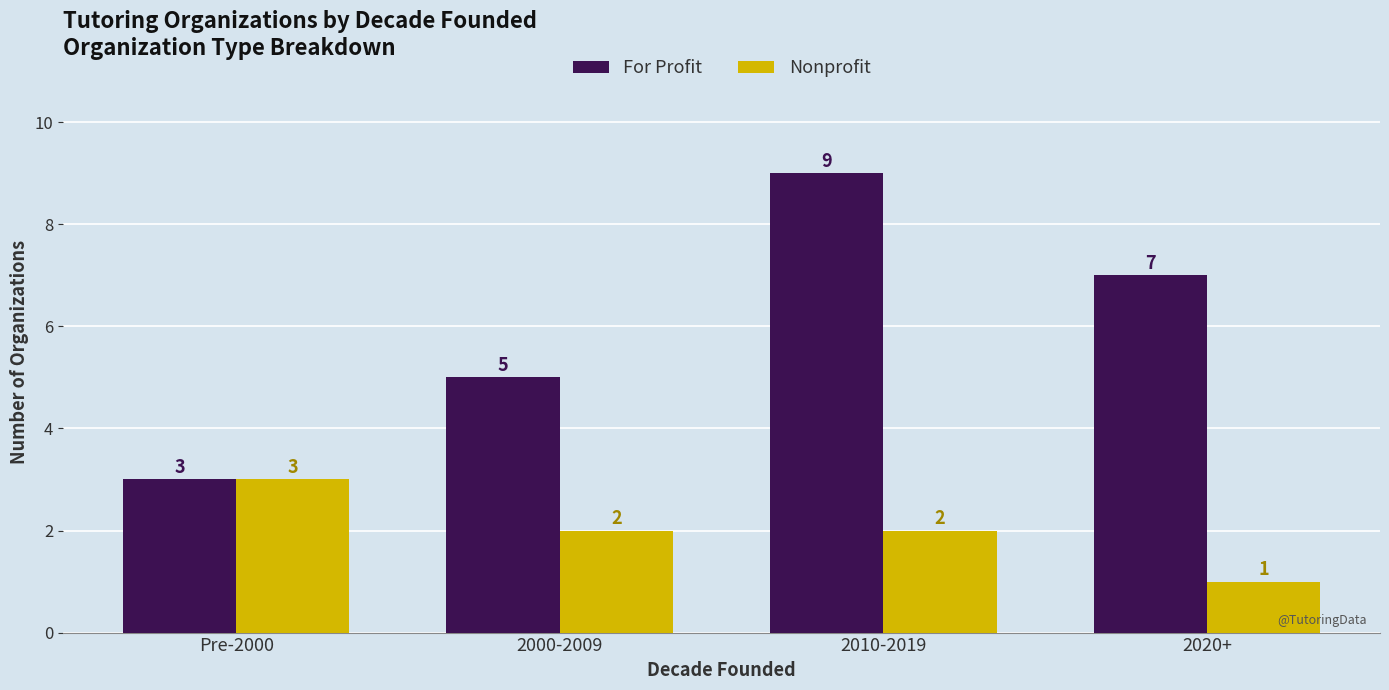

What is the minimum value shown in the chart?

1